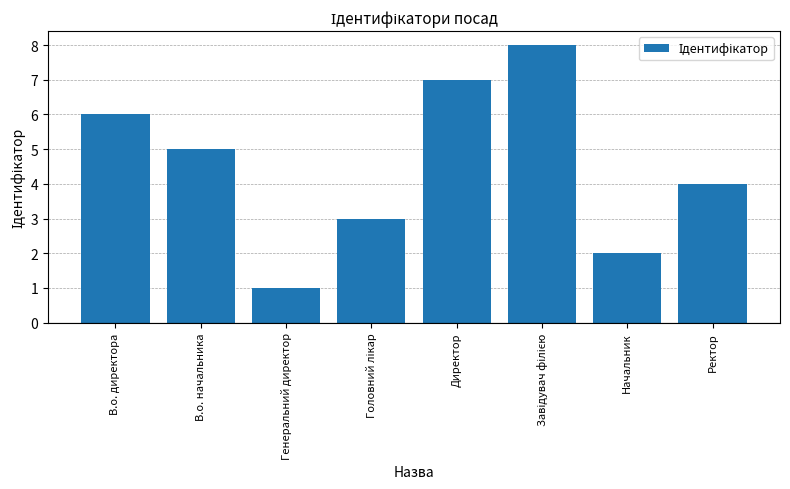

Read the value at В.о. директора.

6